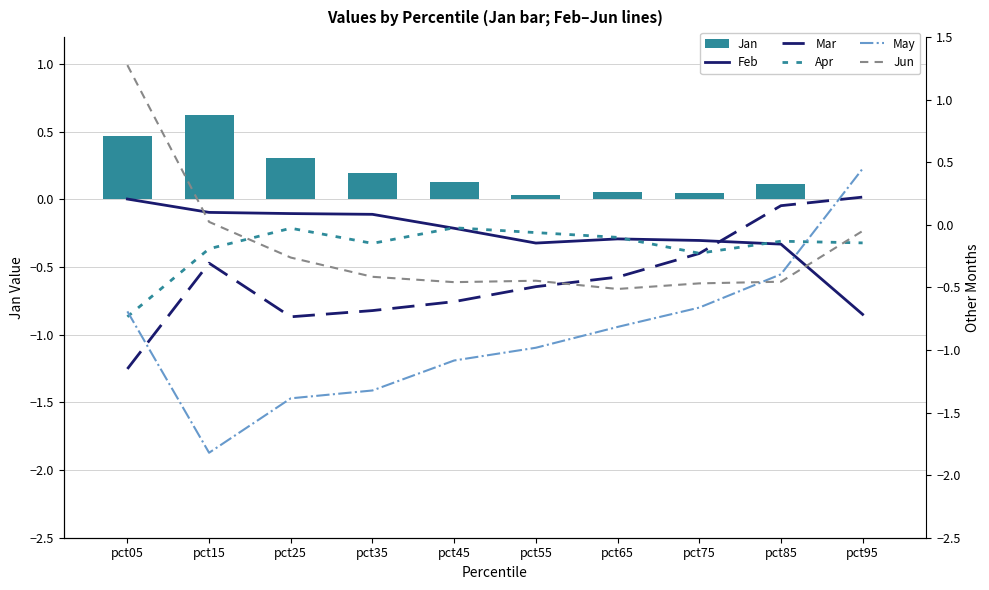

Which series has the largest total across all categories?

Jan